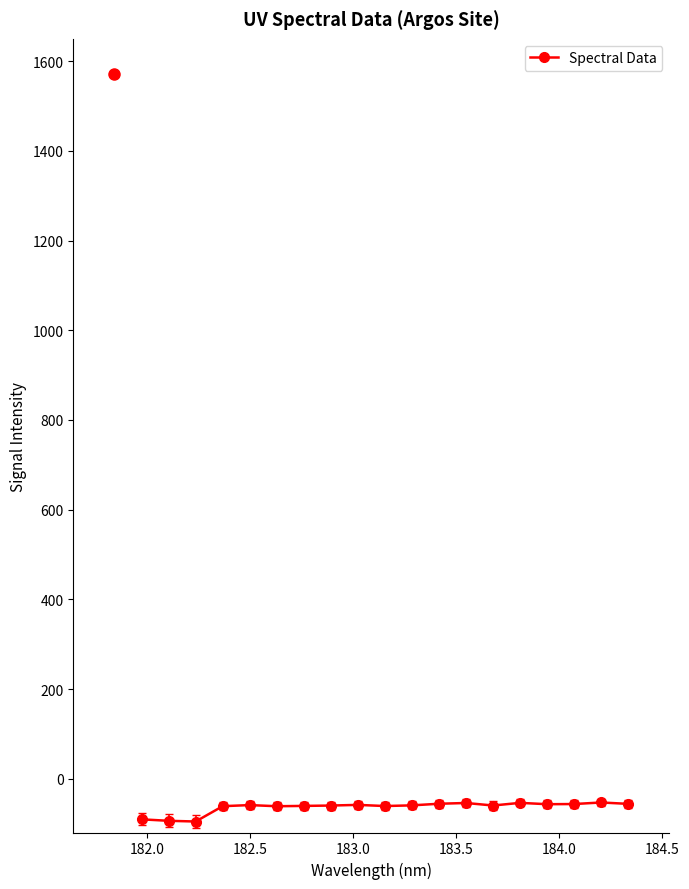

How many categories are shown in the chart?

19